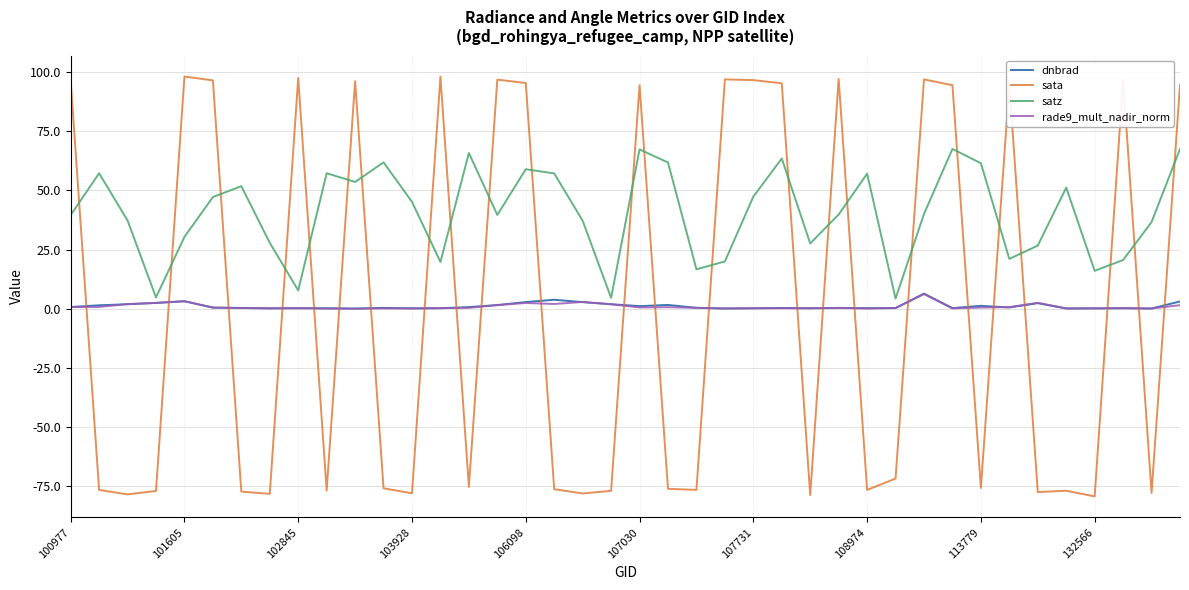

Count the number of categories in the chart.

40